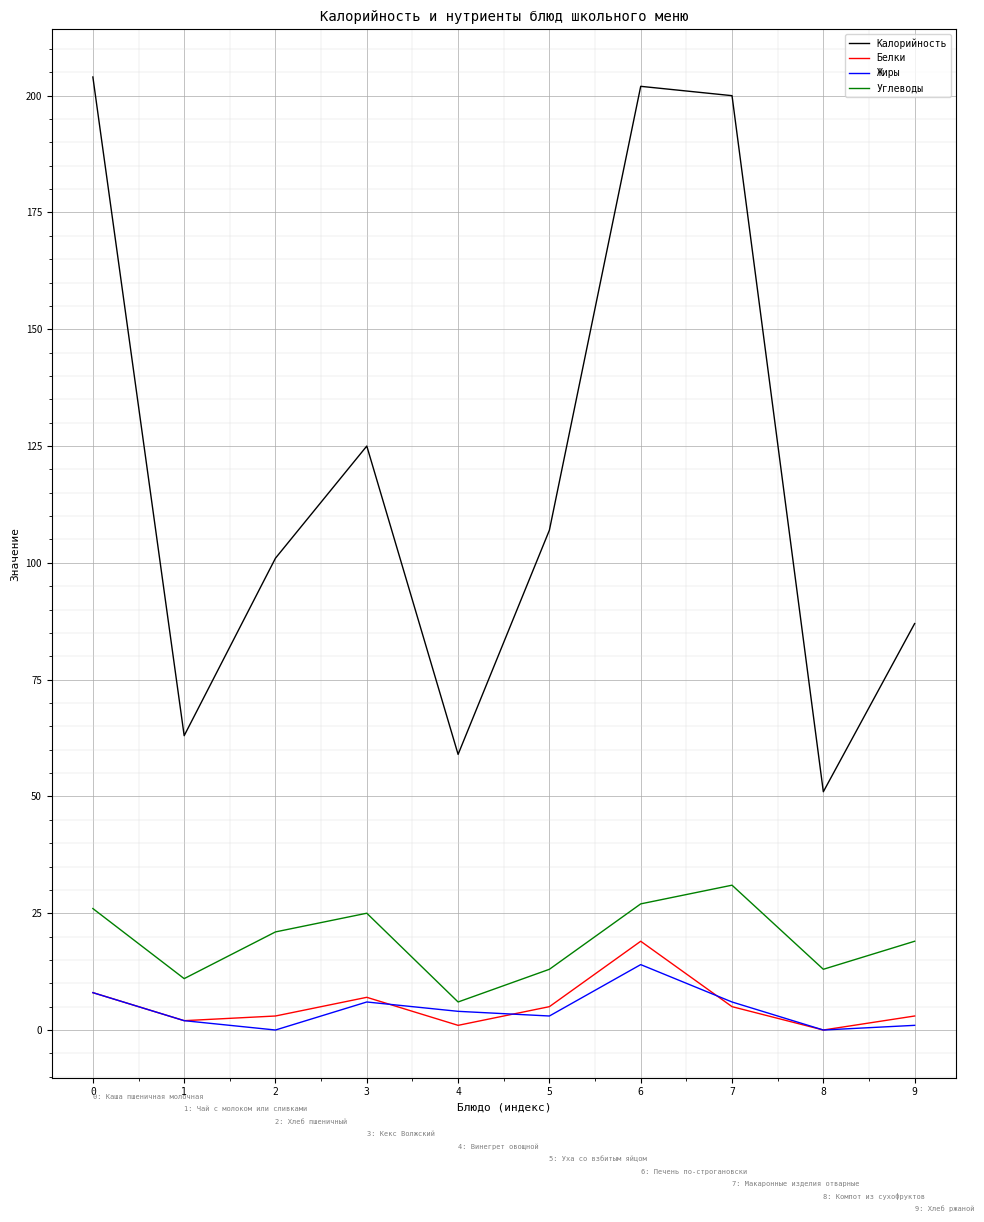

In Углеводы, how many points are lower than both neighbors (excluding endpoints)?

3